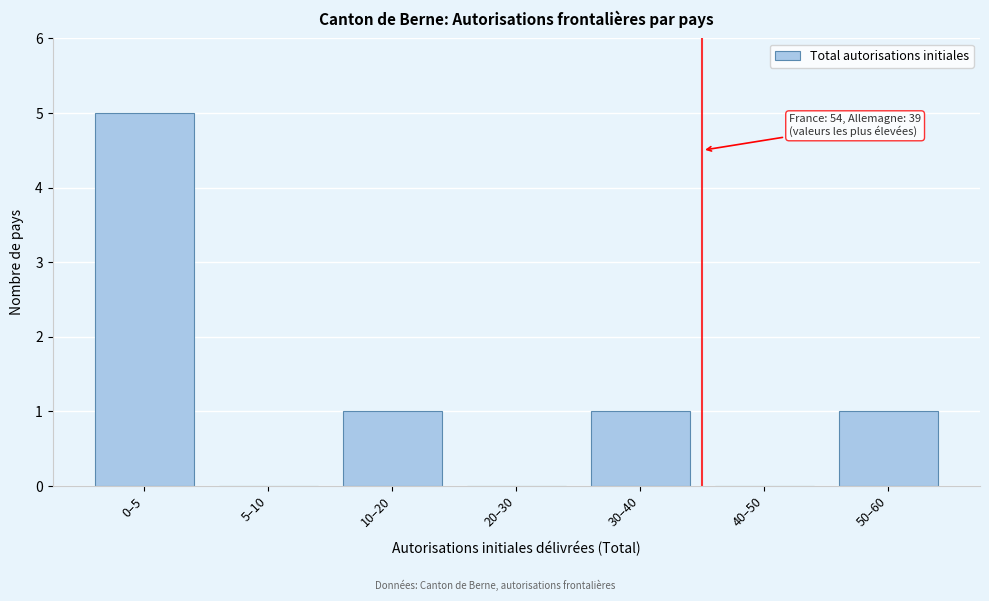

Reading left to right, extract all data points from this chart.

0–5=5	5–10=0	10–20=1	20–30=0	30–40=1	40–50=0	50–60=1